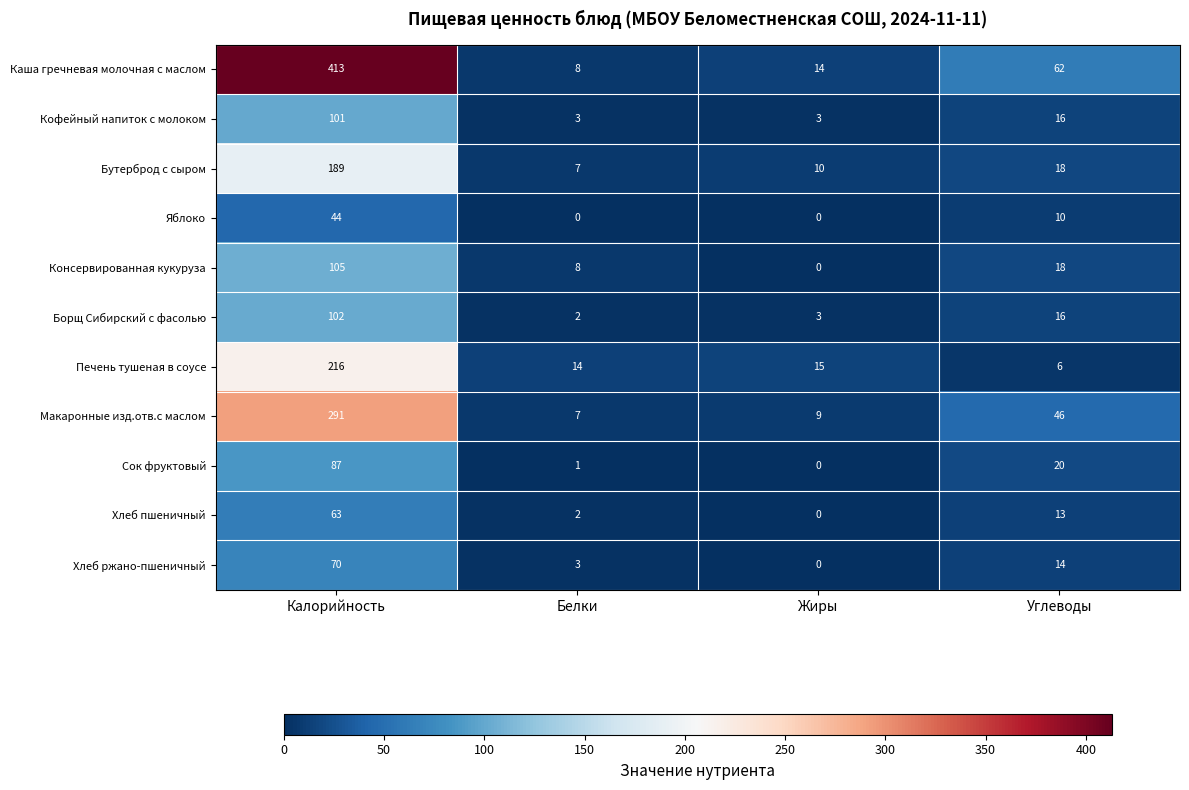

Count the number of data series in this chart.

11